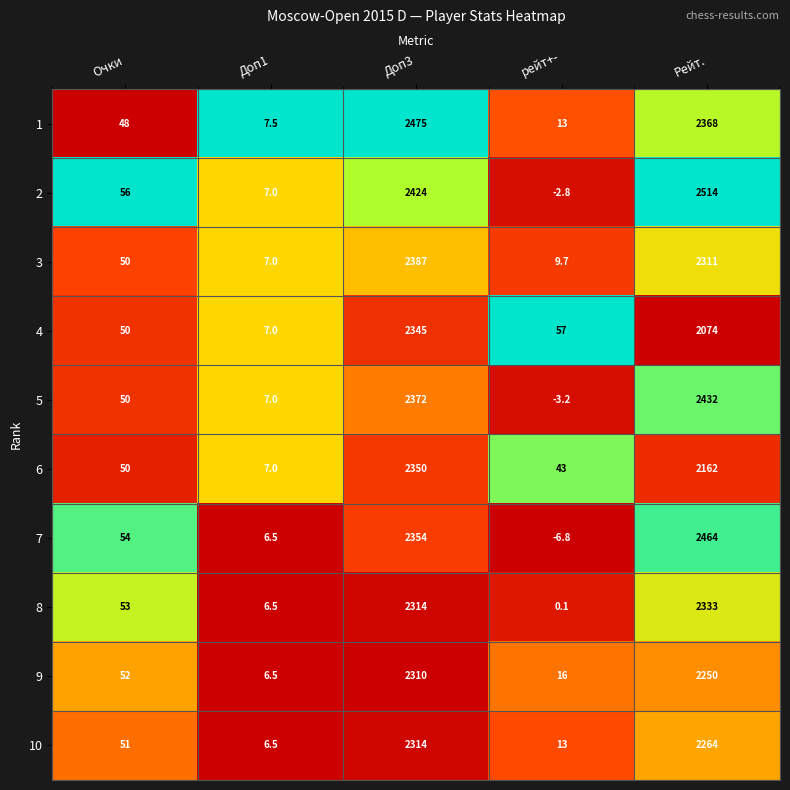

Which series has the largest total across all categories?

2